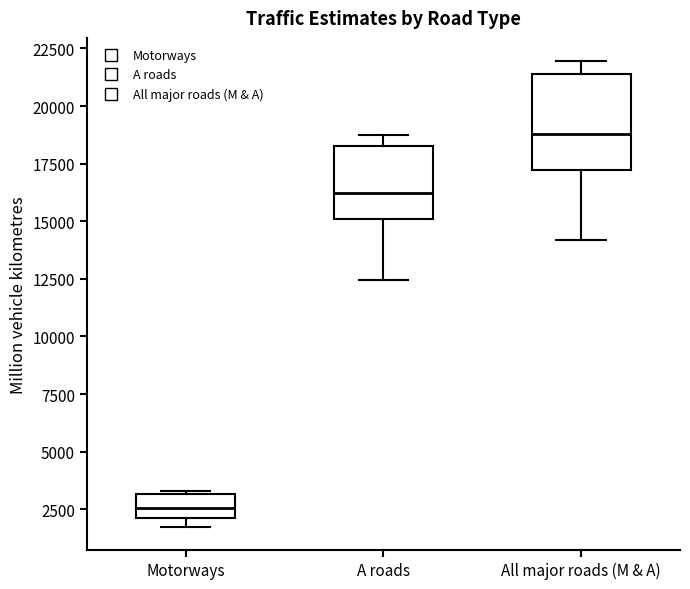

Which box is the tallest, from its lower edge to its upper edge?

All major roads (M & A)